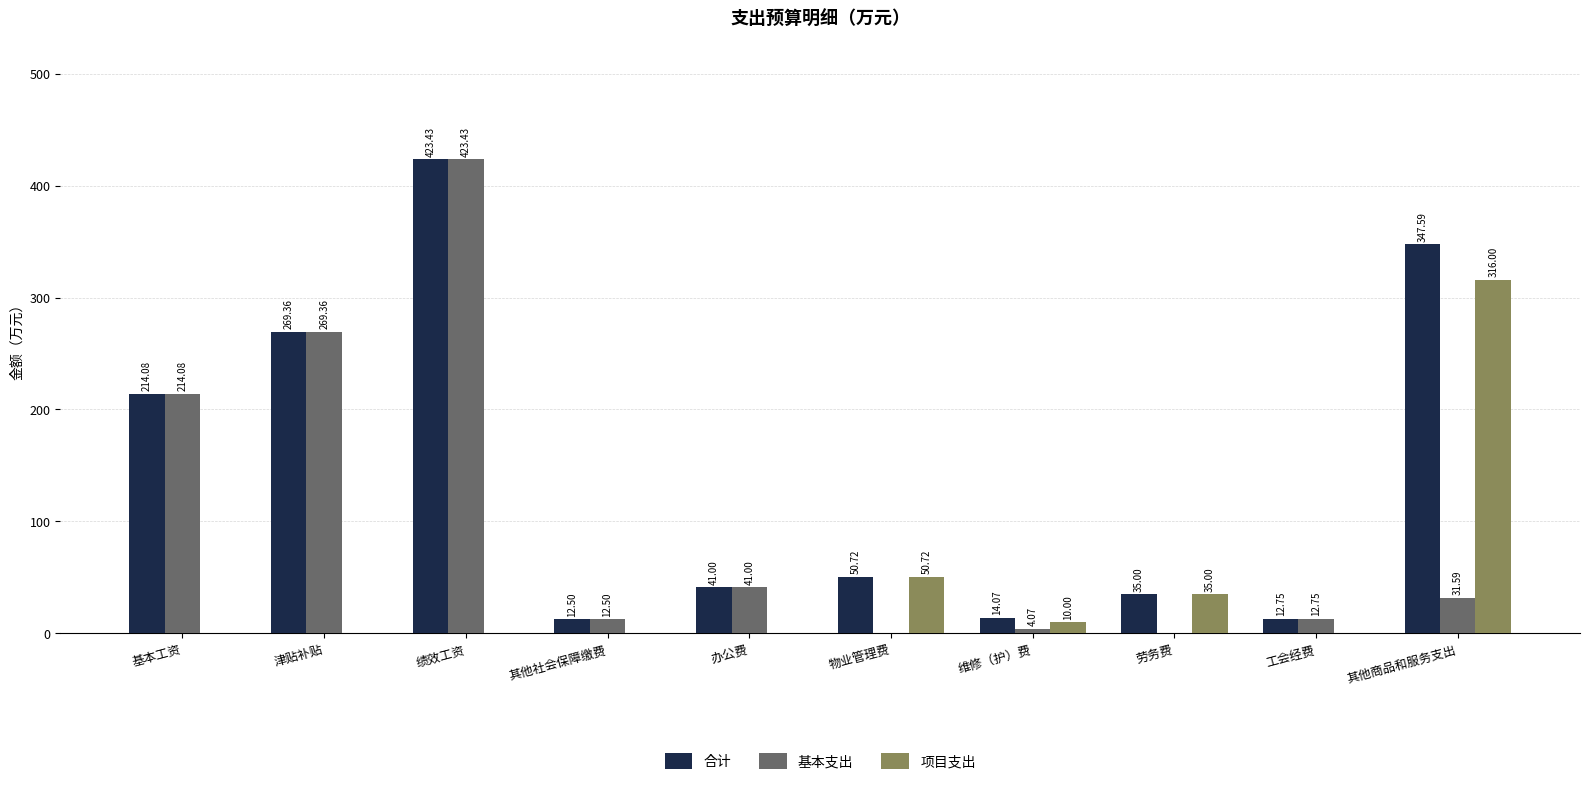

The 合计 series shows 423.4 at 绩效工资. True or false?

True